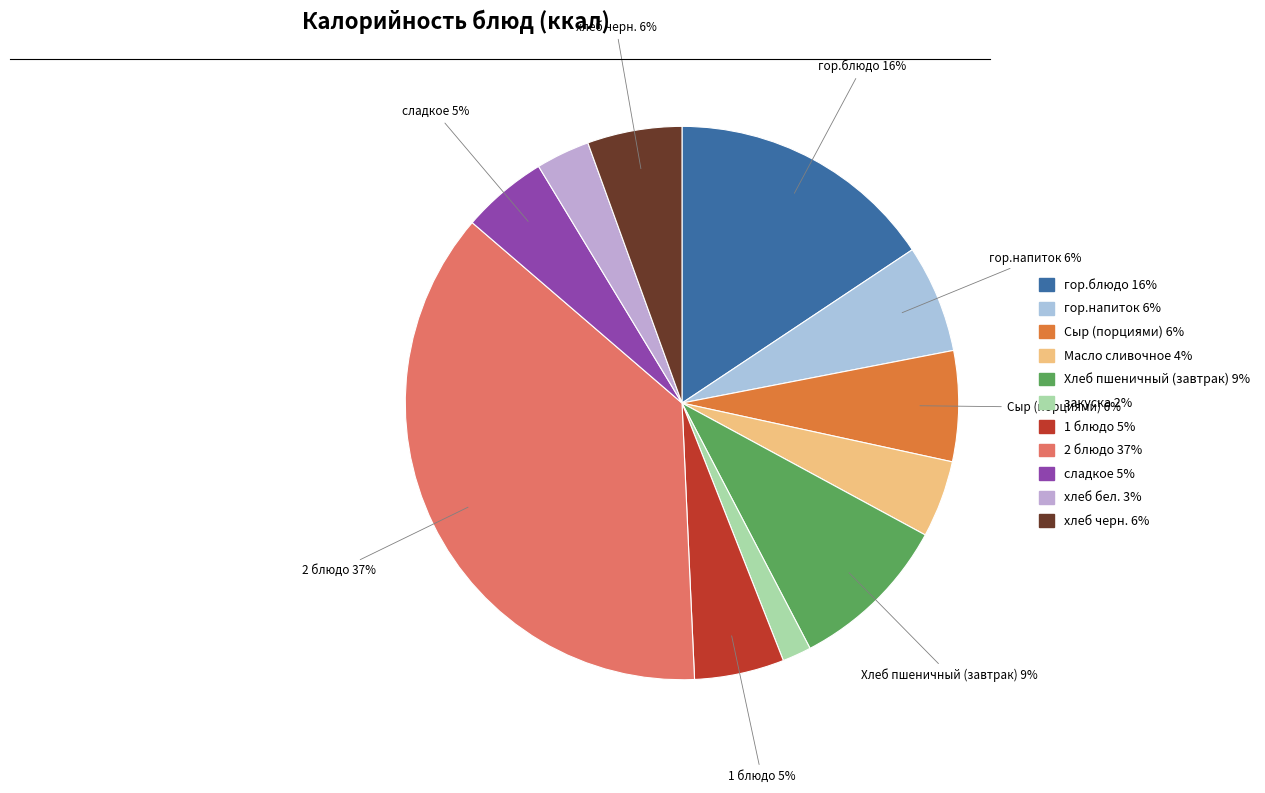

Is it true that гор.блюдо is 16% of the pie?

True